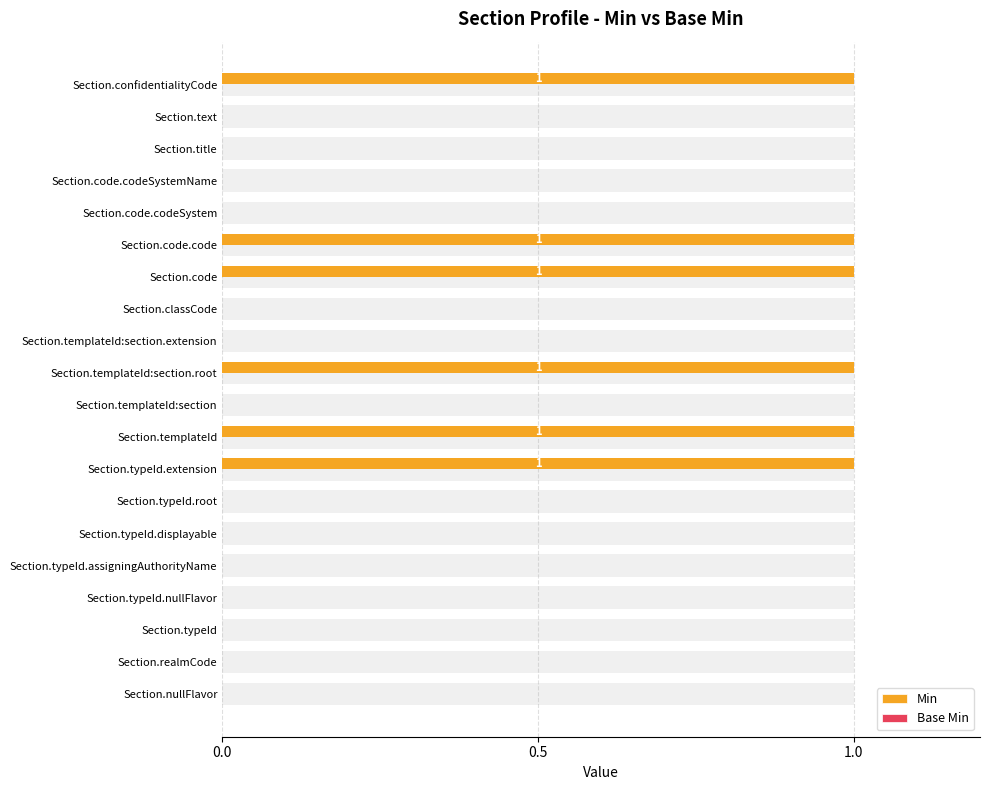

How many bars are there in total?

40